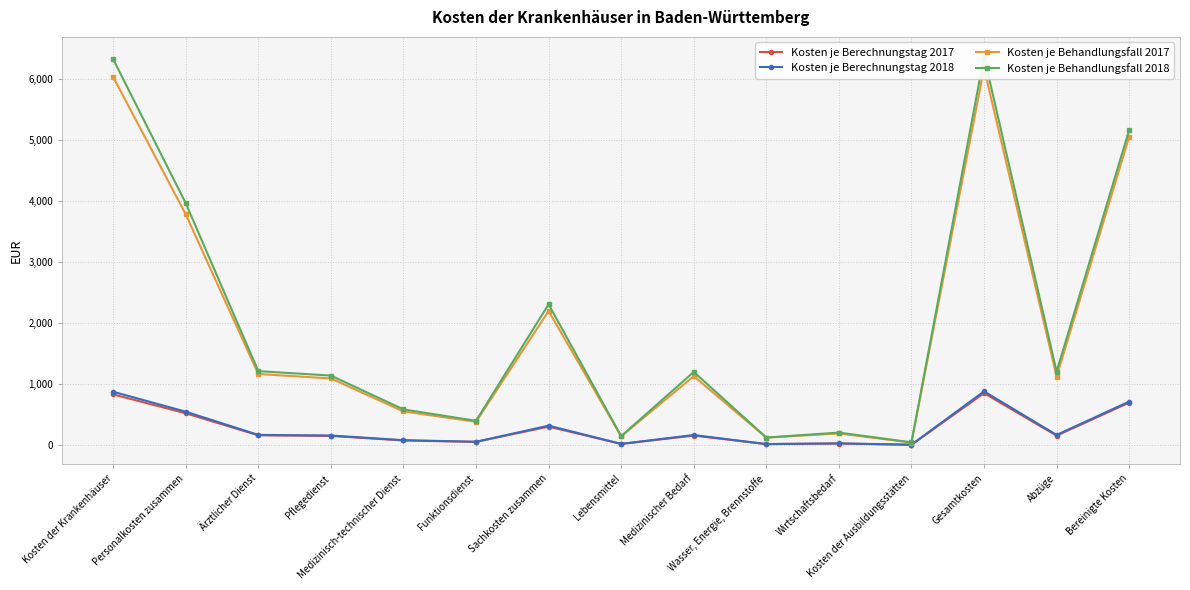

True or false: Kosten je Behandlungsfall 2018 and Kosten je Berechnungstag 2017 cross at least once.

False